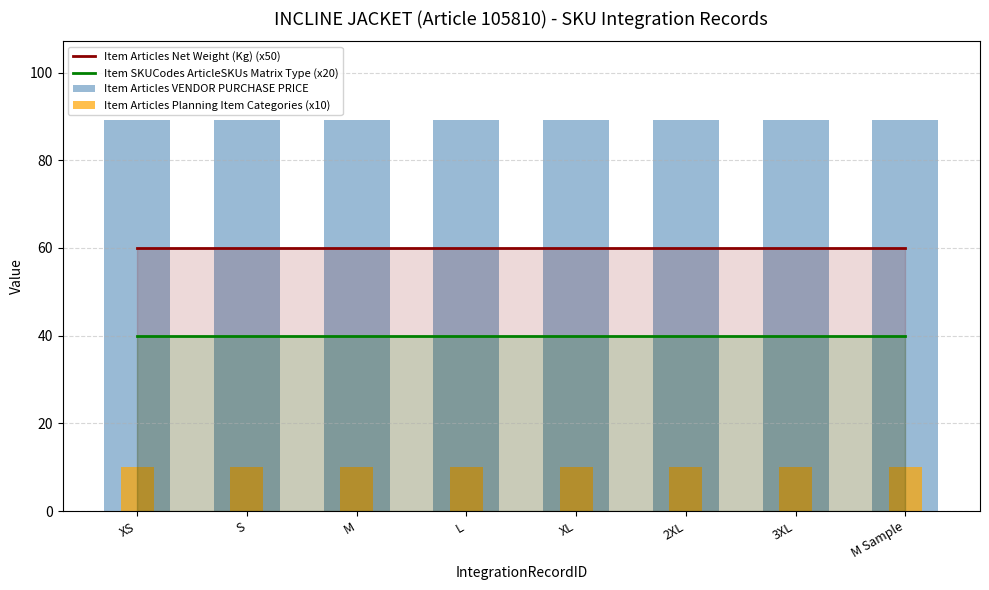

Which series has the largest total across all categories?

Item Articles VENDOR PURCHASE PRICE